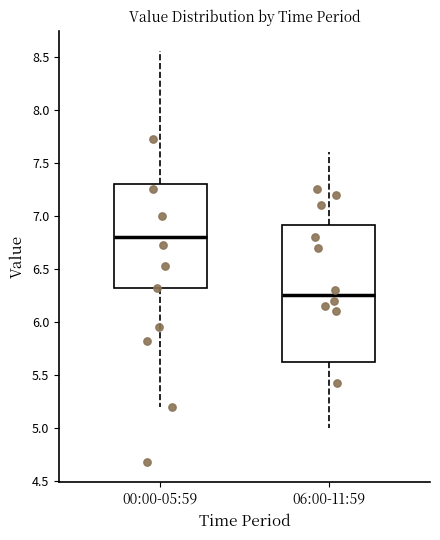

Reading left to right, read every box against the y-axis: the position of its median line, the range the box covers, and the ends of its whiskers. The values are not printed on the chart, so give them approximately, as read against the axis.

00:00-05:59: median 6.80, box 6.30 to 7.30, whiskers 5.20 to 8.55
06:00-11:59: median 6.25, box 5.65 to 6.90, whiskers 5.00 to 7.60